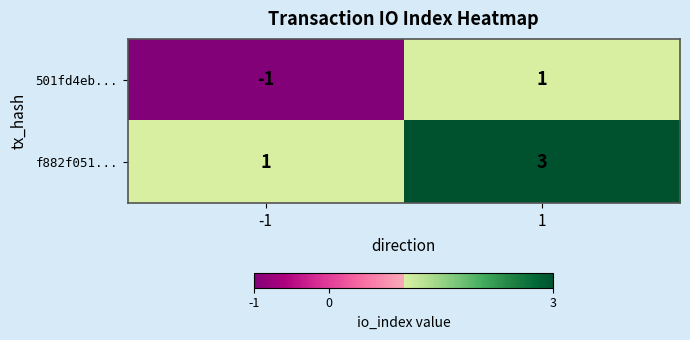

What is the greatest value displayed?

3